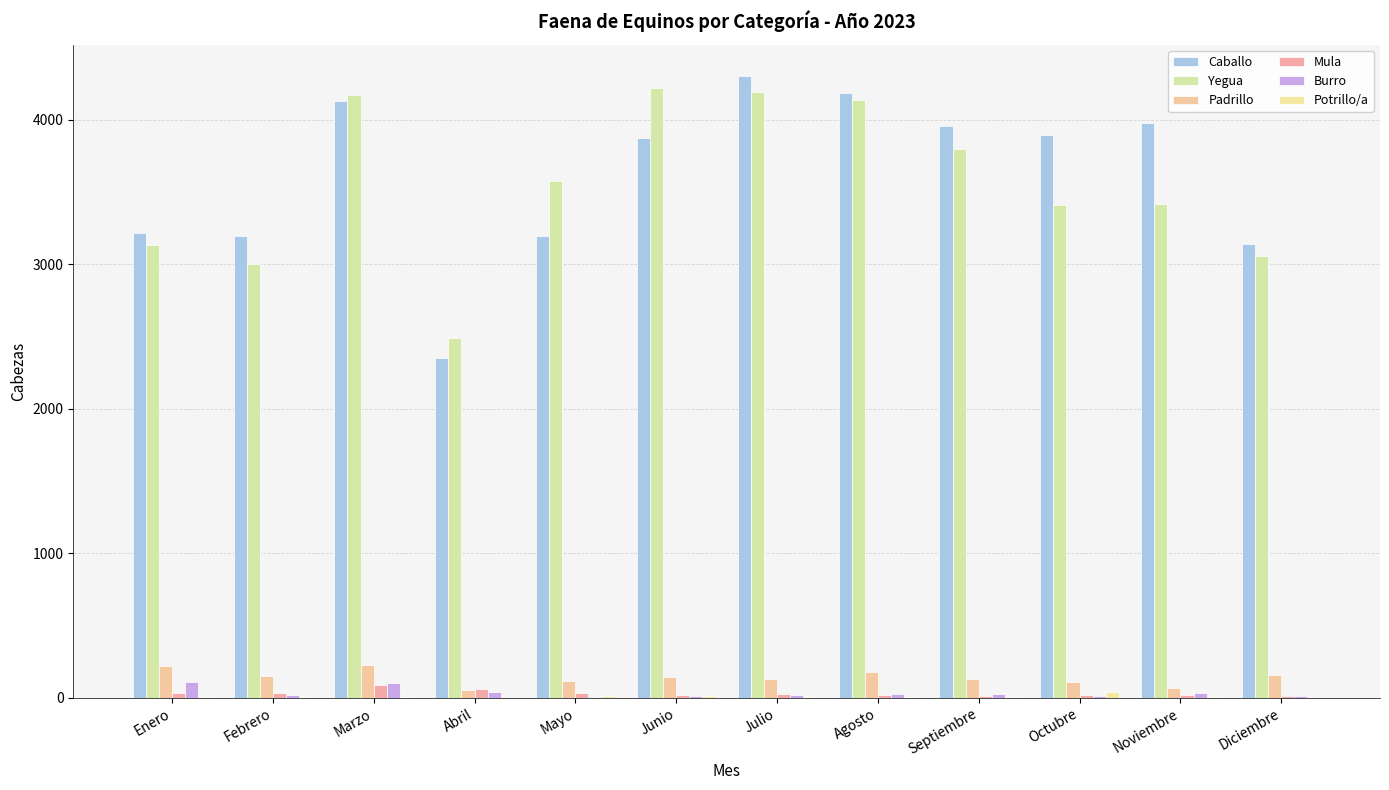

True or false: Burro has a value of 17.0 at Julio.

True